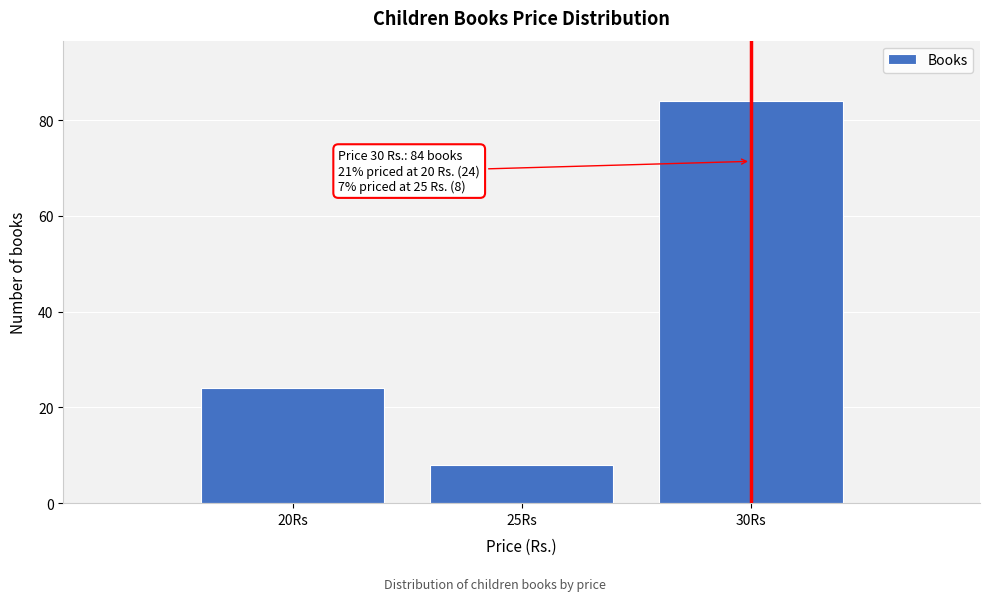

Reading right to left, what are all the values shown in this chart?

30Rs=84	25Rs=8	20Rs=24